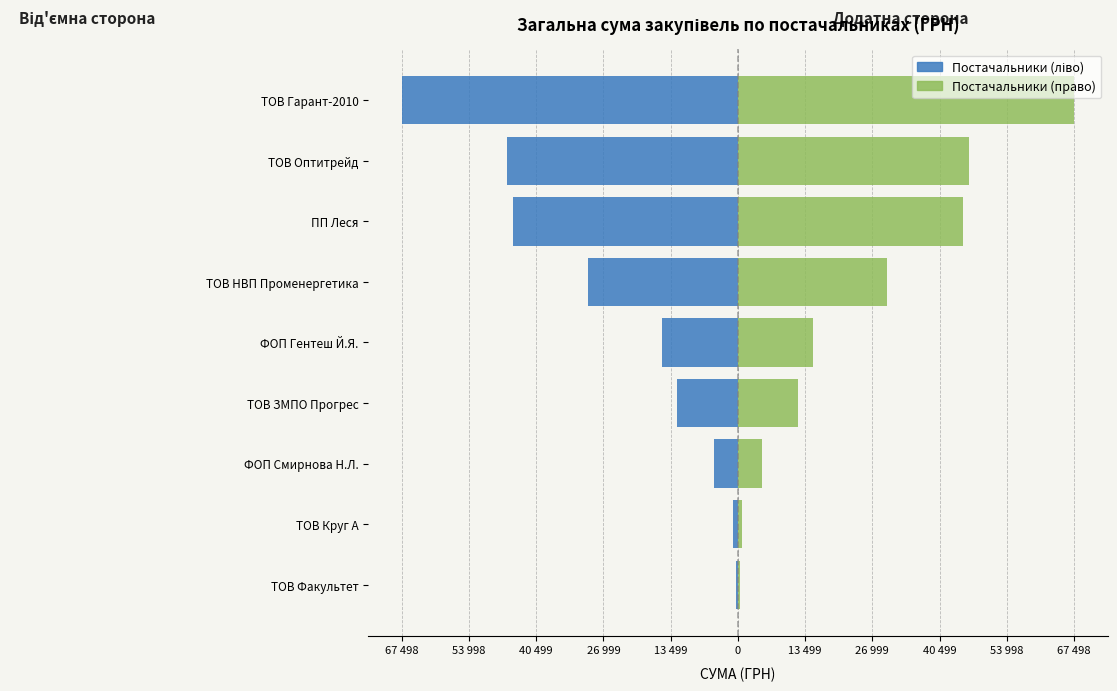

List the series in order of their peak value, highest first.

Додатна сторона, Від'ємна сторона